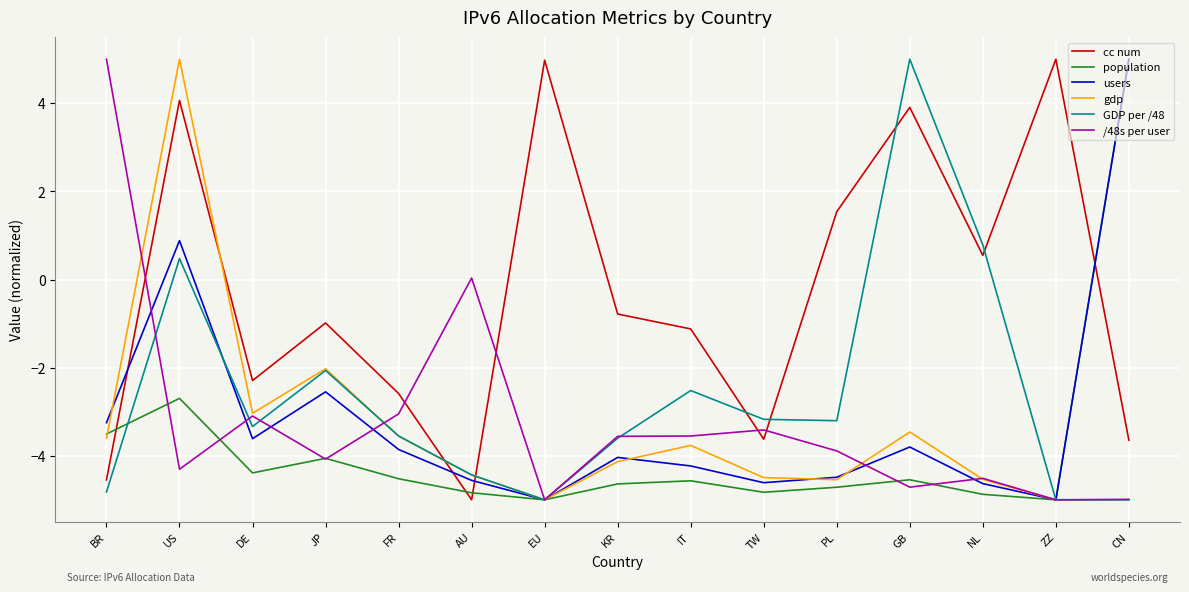

At which label does GDP per /48 reach its peak?

GB